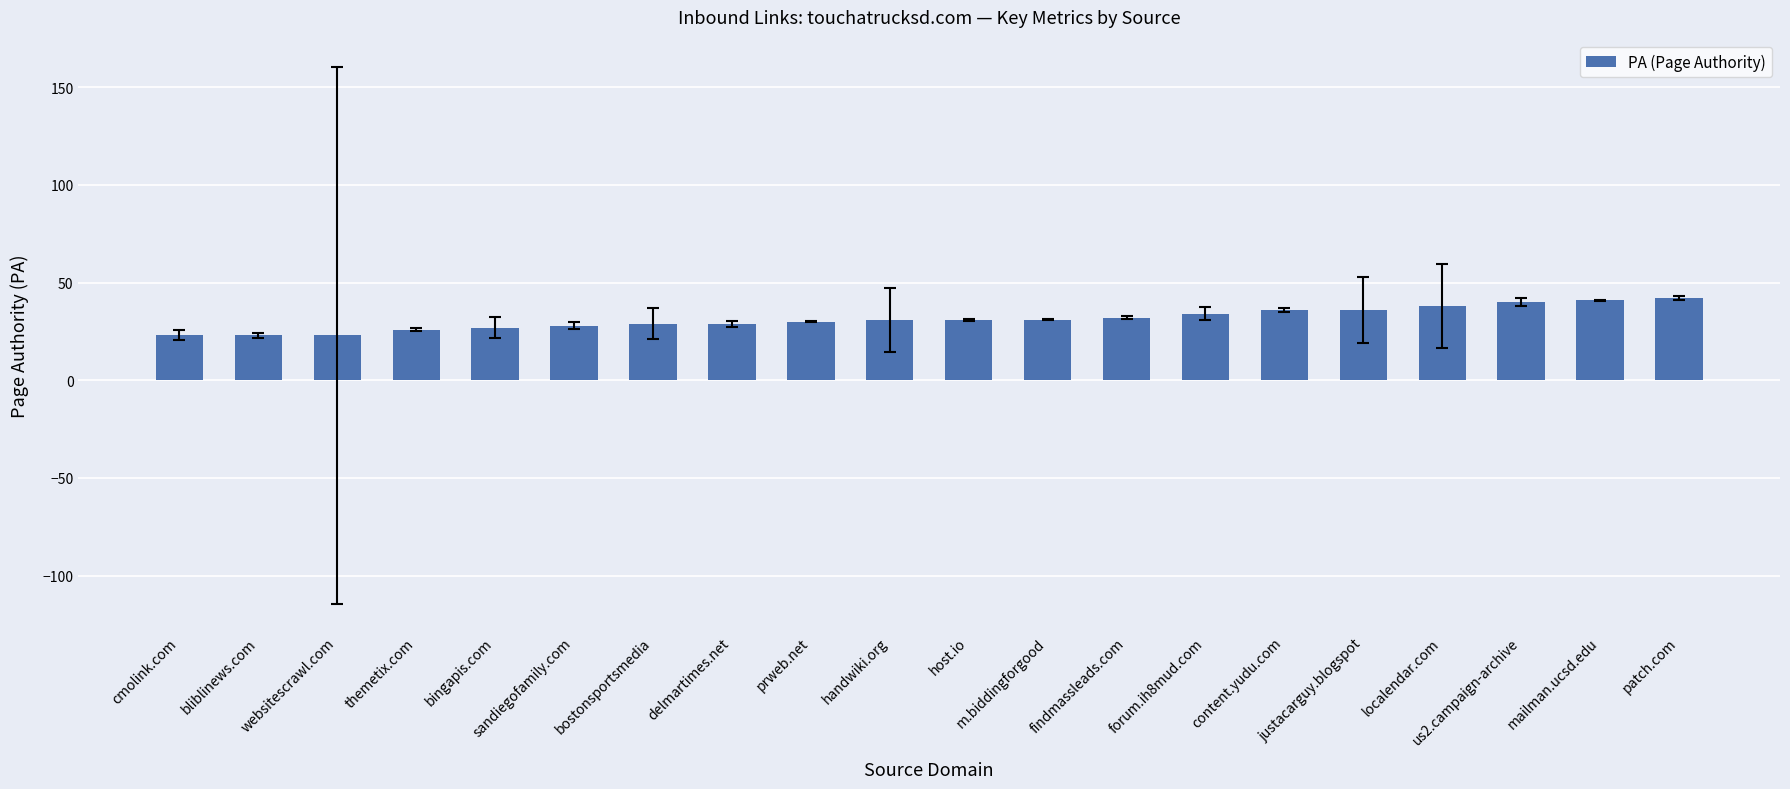

Approximately how many times larger is the value at bostonsportsmedia compared to sandiegofamily.com?

1.0